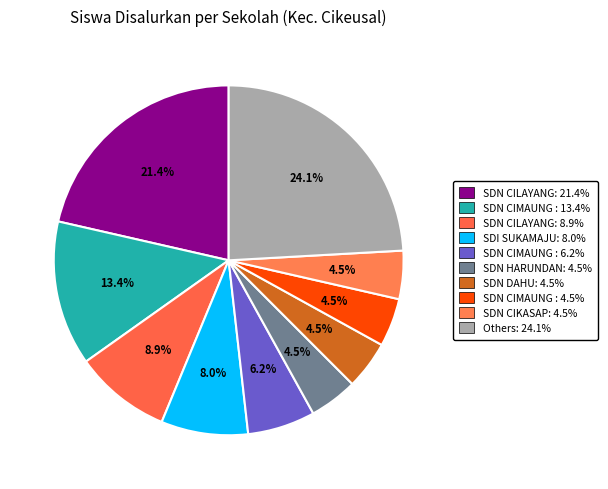

How many segments does this pie chart have?

10